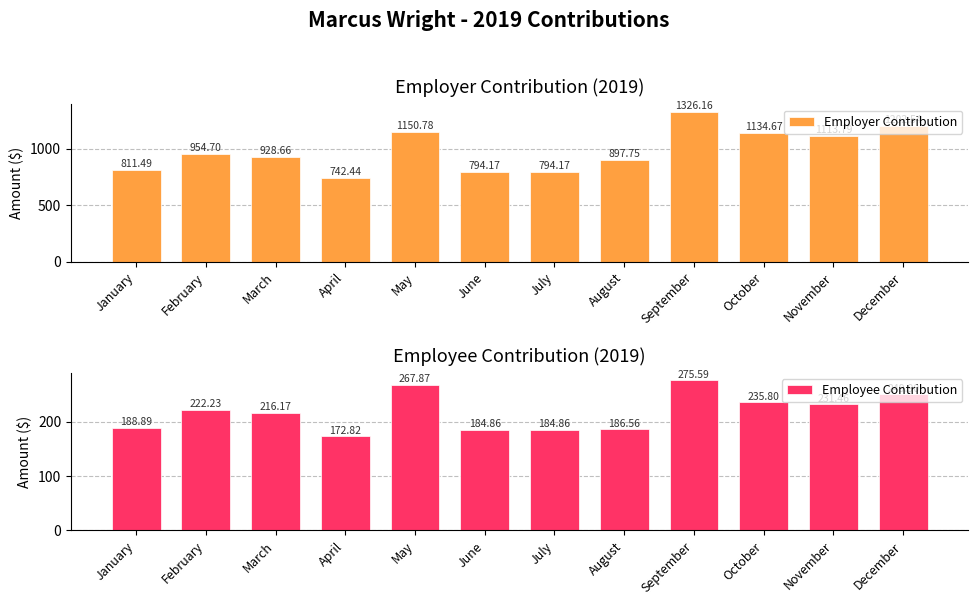

What is the sum of the Employee Contribution values at January and June?

373.8